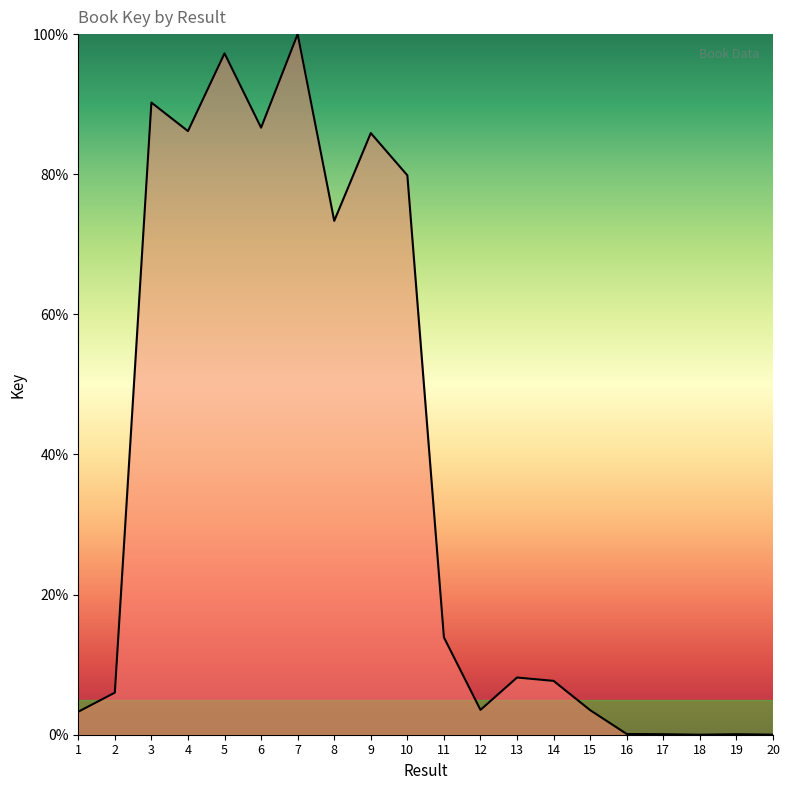

At which category does the chart reach its peak across all series?

7